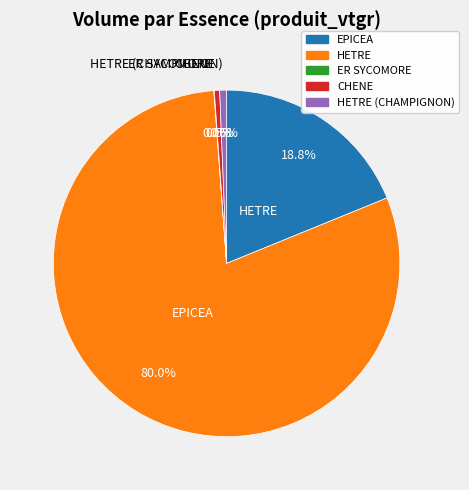

What percentage is the HETRE (CHAMPIGNON) slice, to the nearest percent?

1%